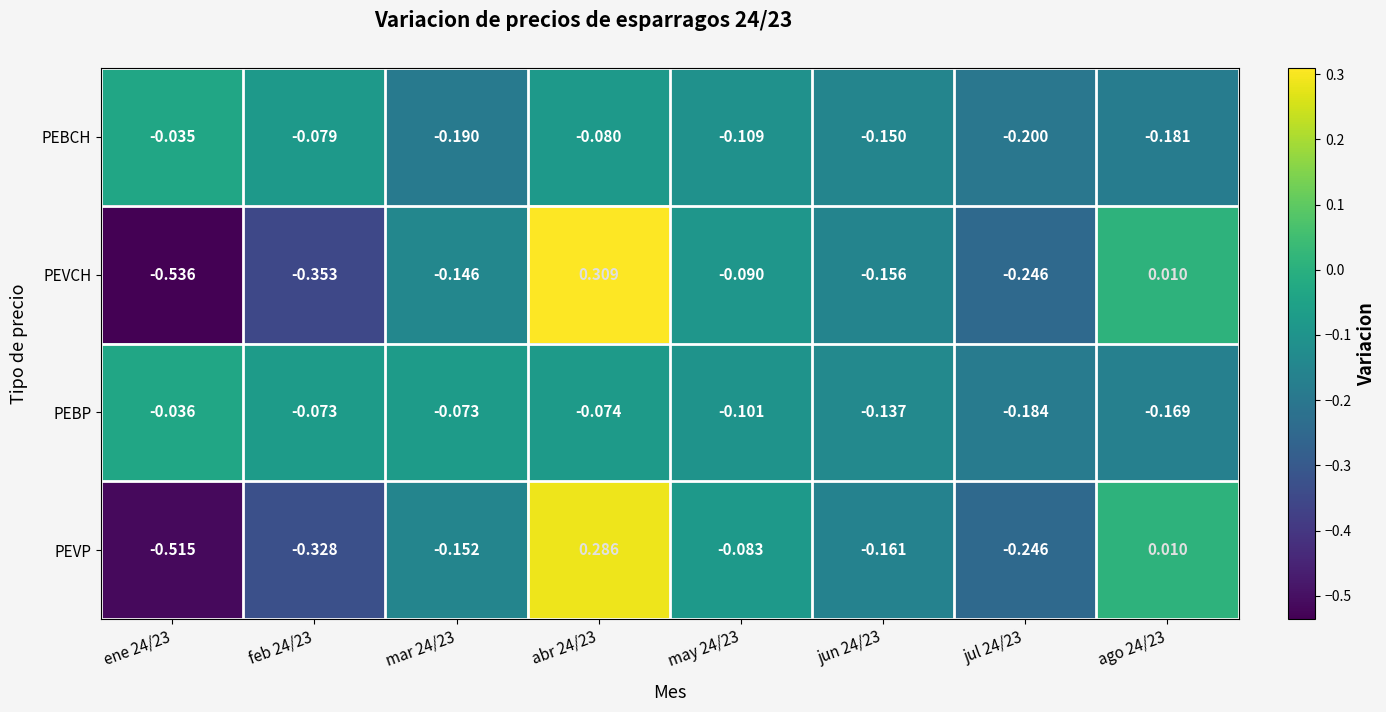

Which series has the largest total across all categories?

PEBP